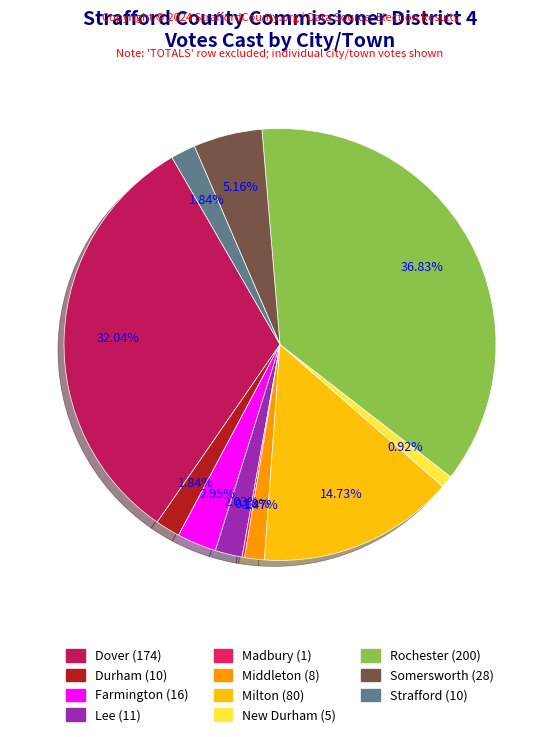

The Lee slice represents 13% of the pie. True or false?

False